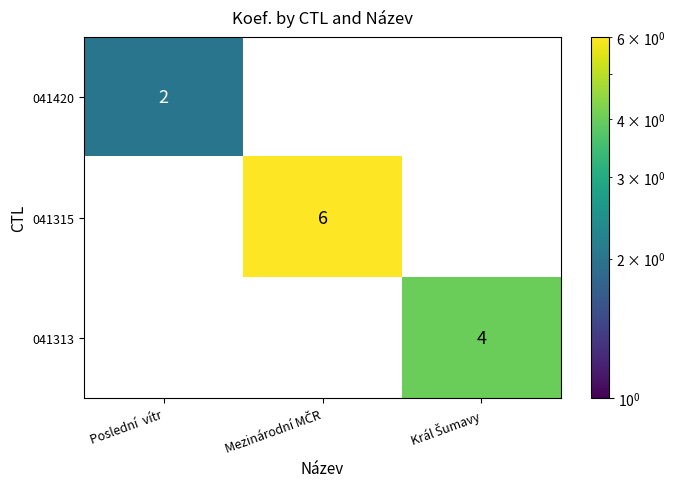

Reading right to left, what are all the values shown in this chart?

041420: 0	0	2
041315: 0	6	0
041313: 4	0	0